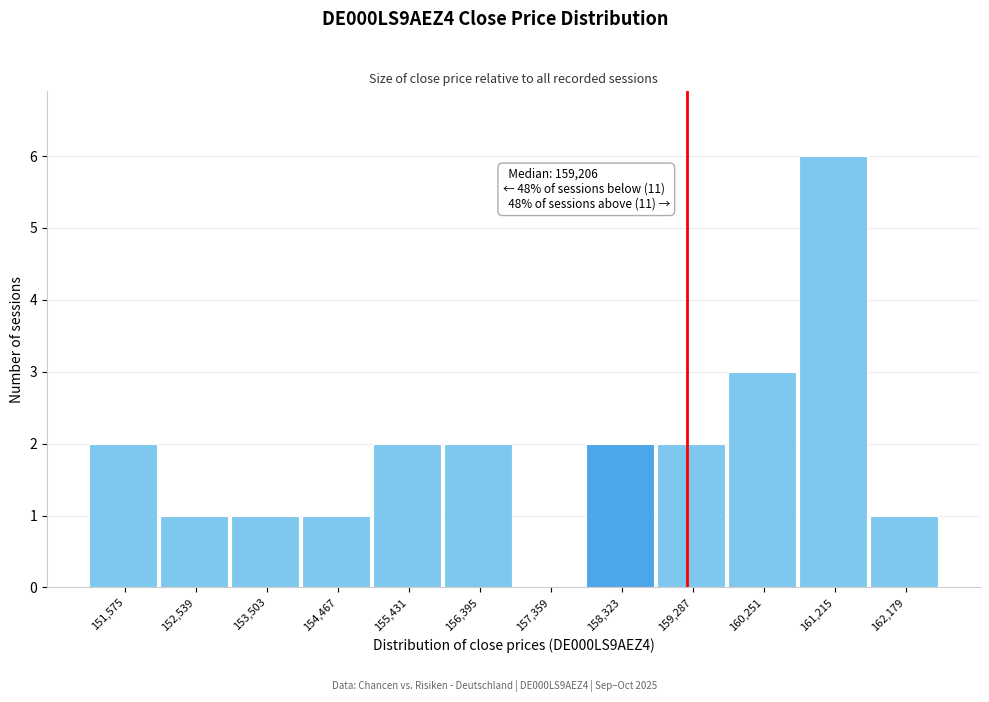

Over which range of the x-axis is the bar tallest?

160700 to 161700